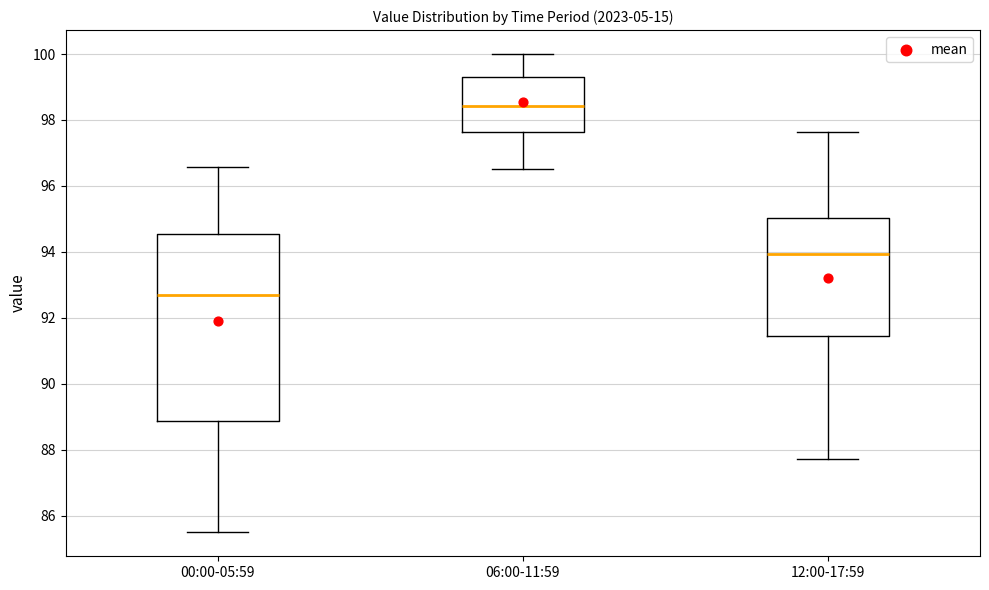

Which box has the lowest median line?

00:00-05:59